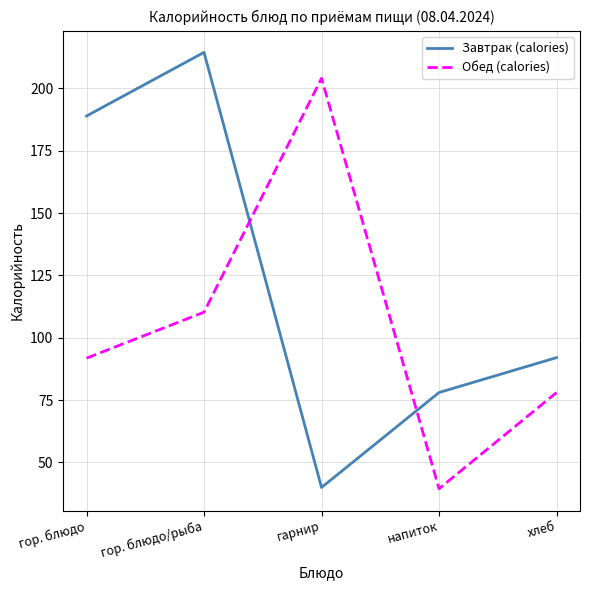

At which category does Обед (calories) reach its first local valley?

напиток